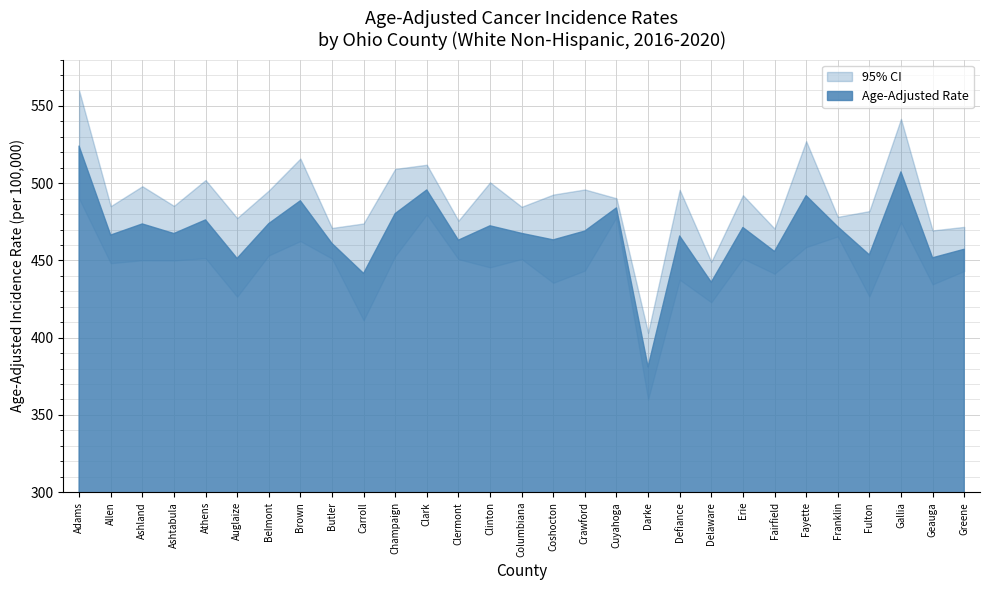

The value at Greene is 457.2. True or false?

True